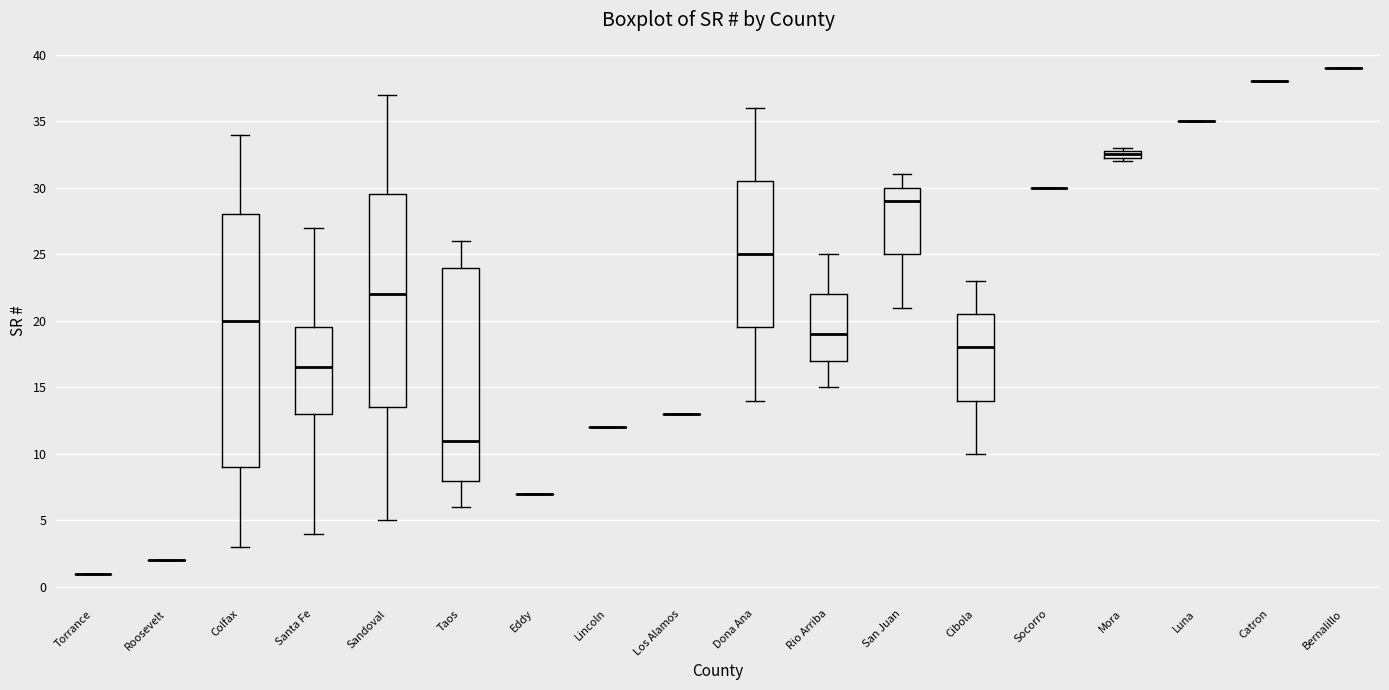

Comparing the boxes themselves (not the whiskers), which one is the tallest?

Colfax